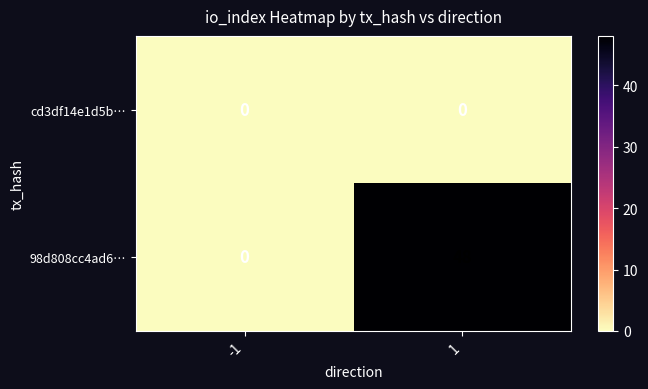

List the series in order of their overall mean, lowest first.

cd3df14e1d5b…, 98d808cc4ad6…